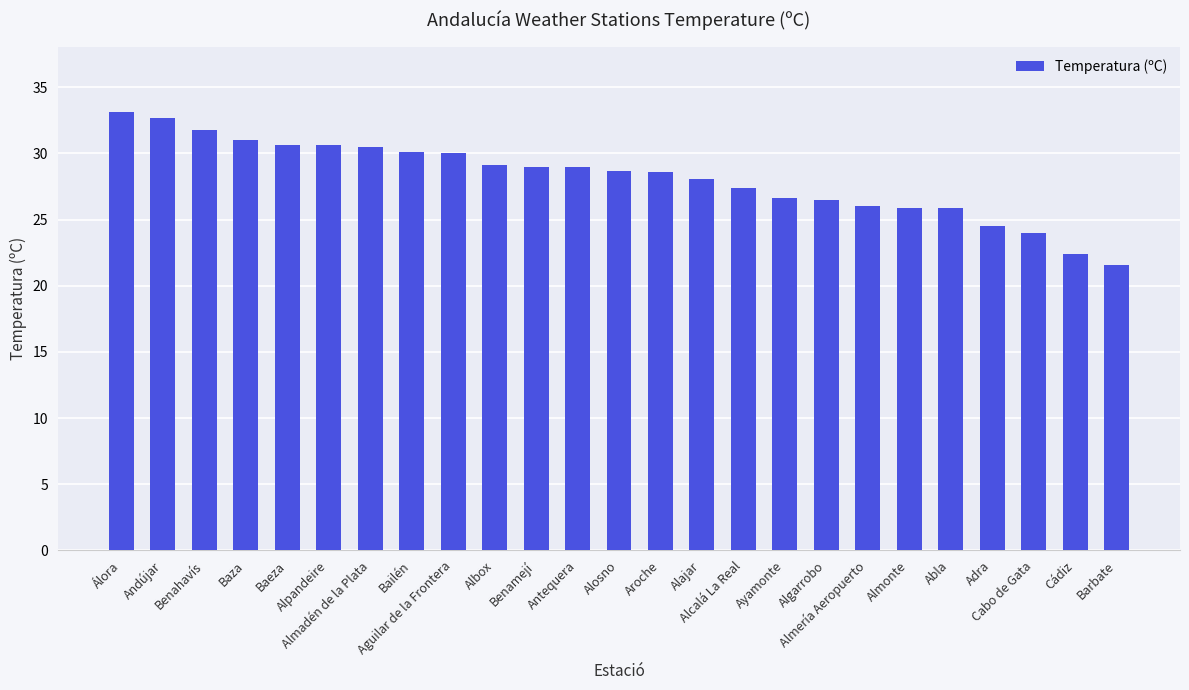

What is the sum of all values?

703.7